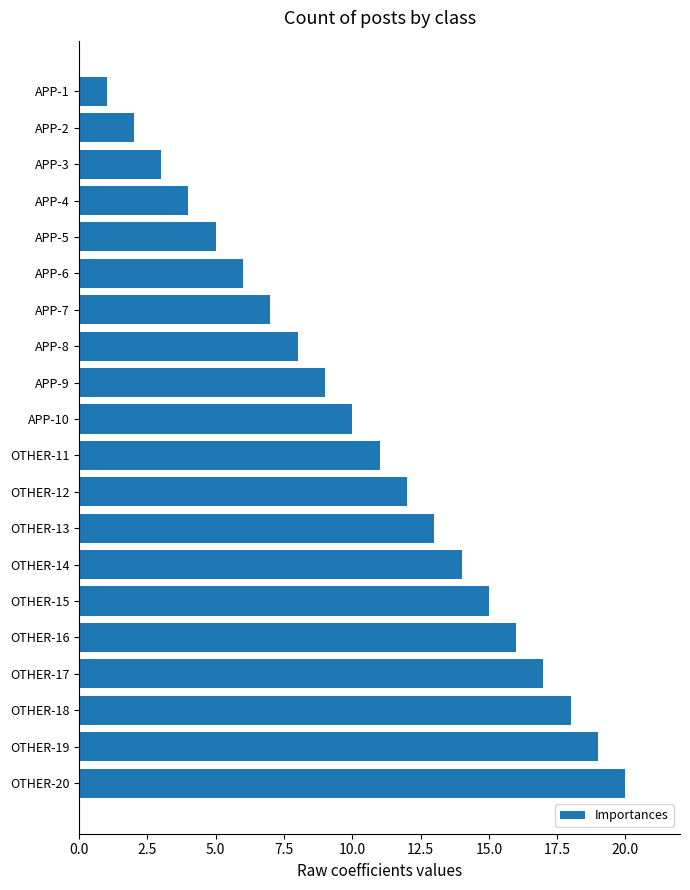

How many data points are less than 11?

10